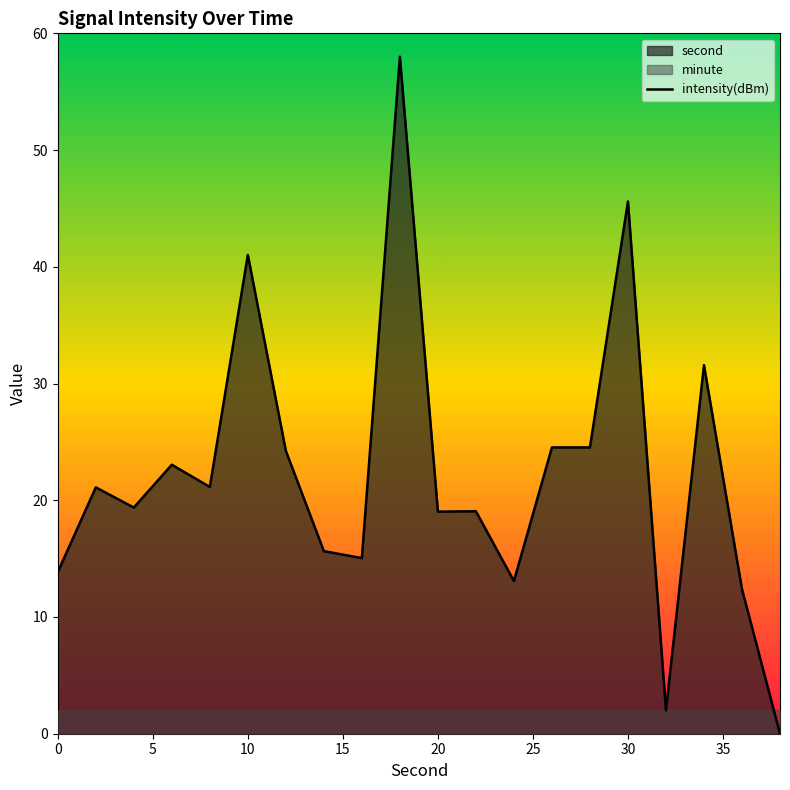

What is the highest value of the intensity(dBm) series?

58.0